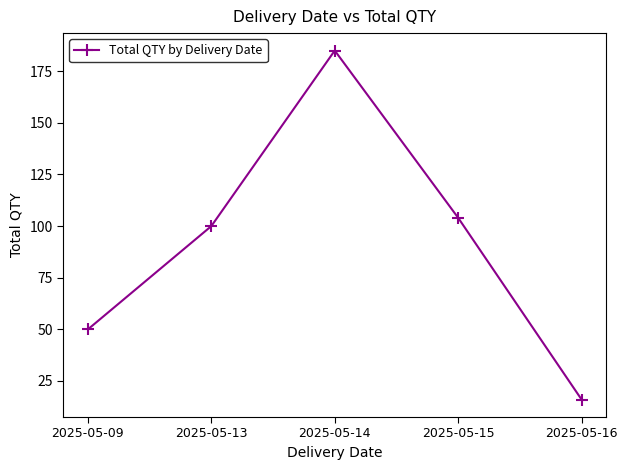

How many values are below 100?

2